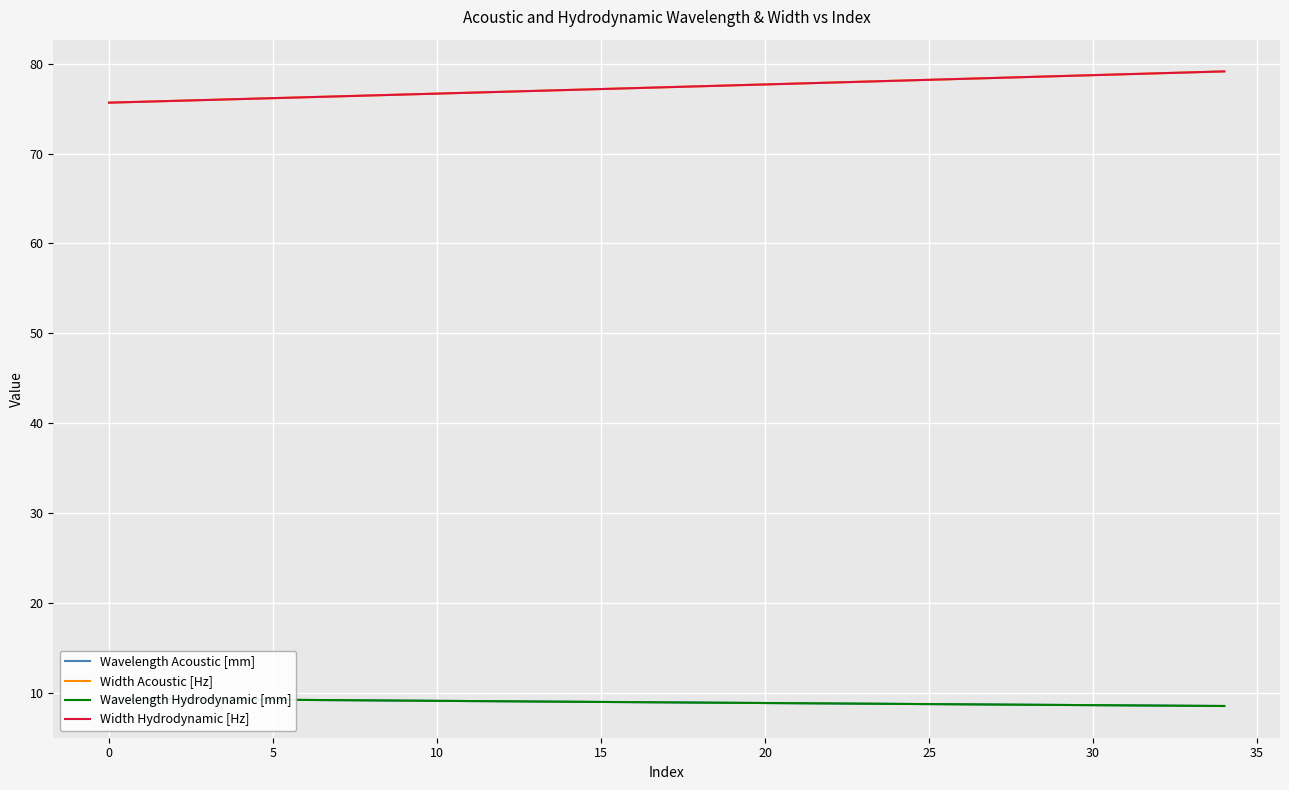

True or false: Width Acoustic [Hz] and Width Hydrodynamic [Hz] cross at least once.

False